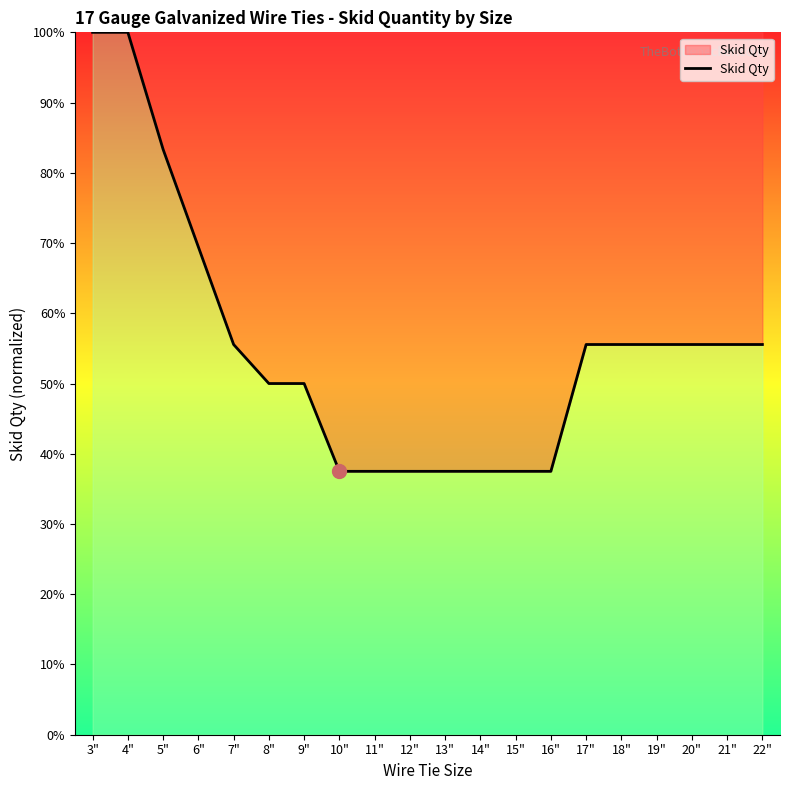

What is the difference between the maximum and minimum values?

62.5